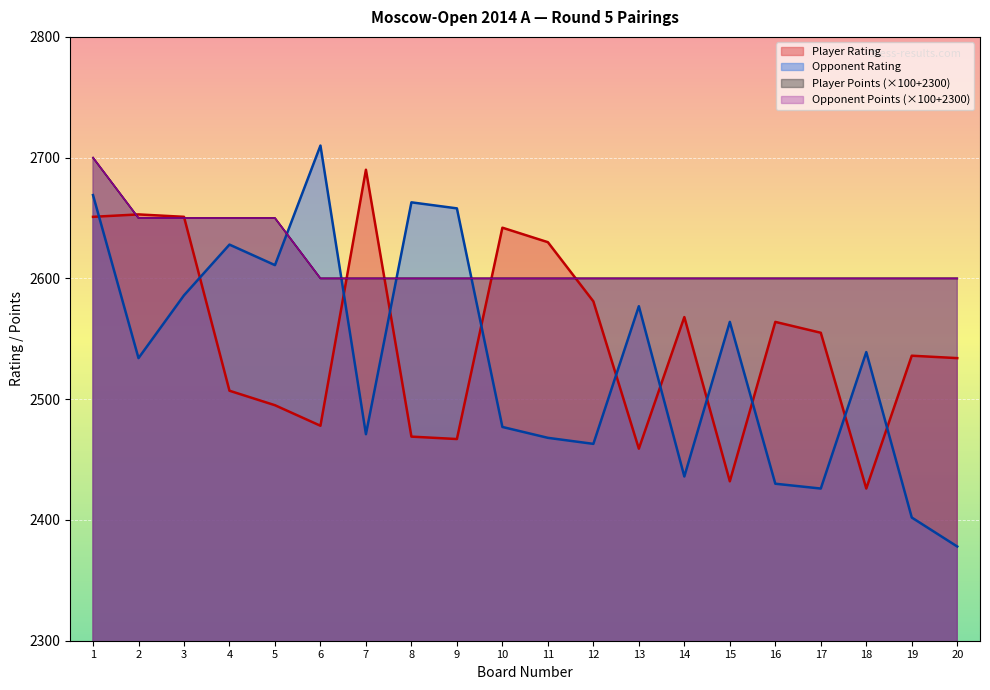

Read the Player Points value at 8.

2600